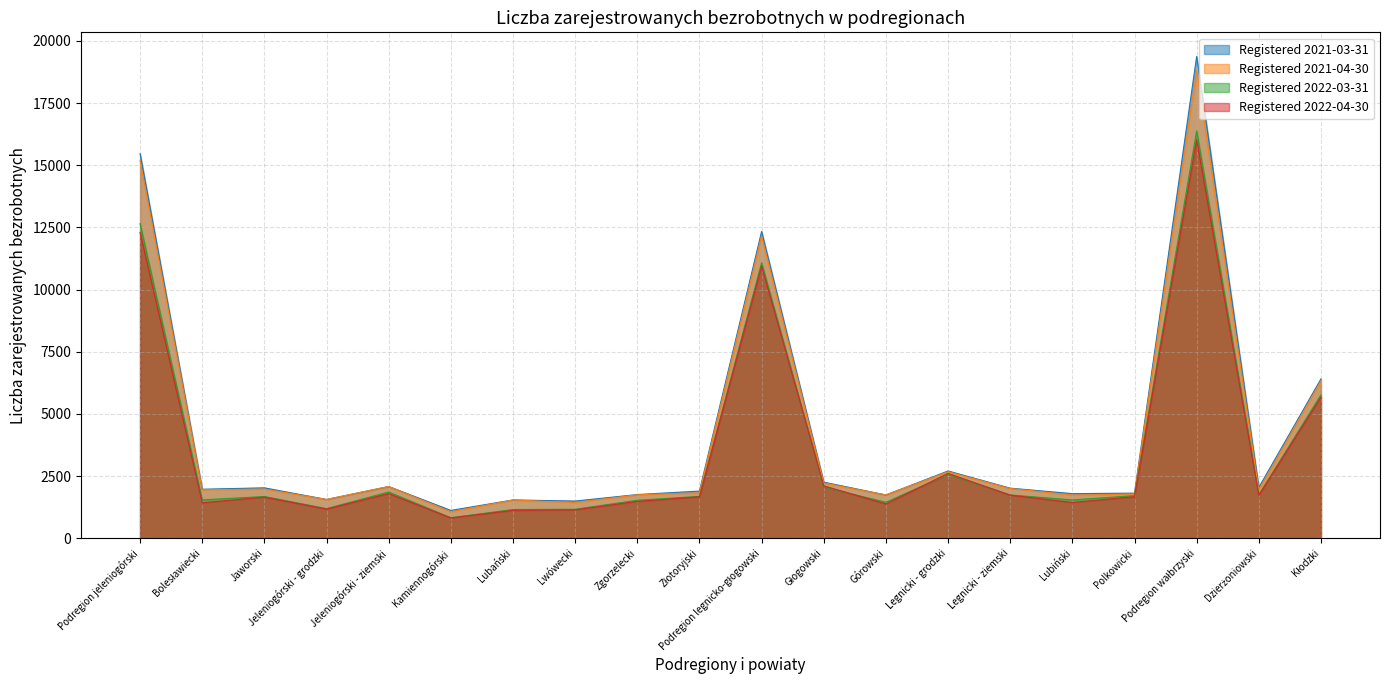

What is the total value across all series at Jaworski?

7344